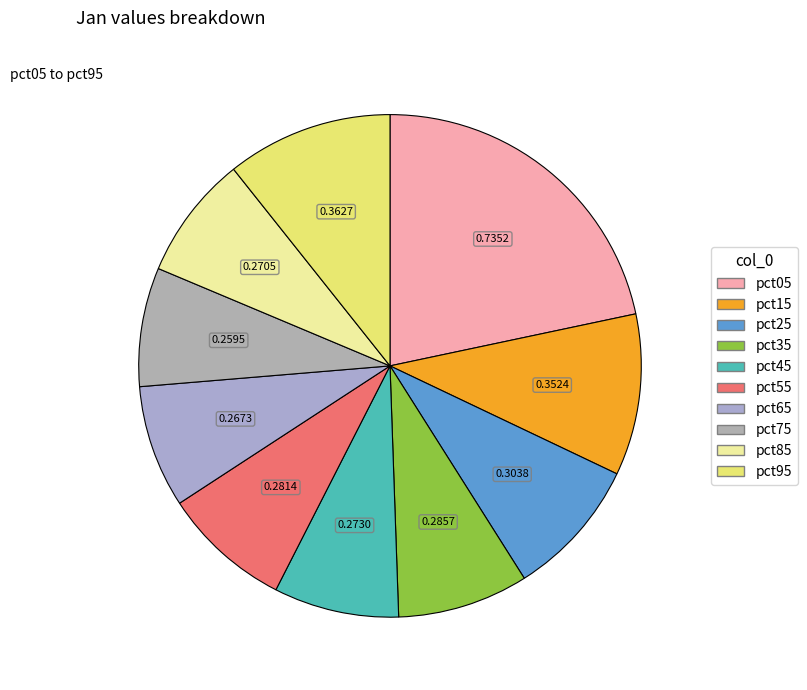

What is the total percentage of pct45 and pct35?

16.5%